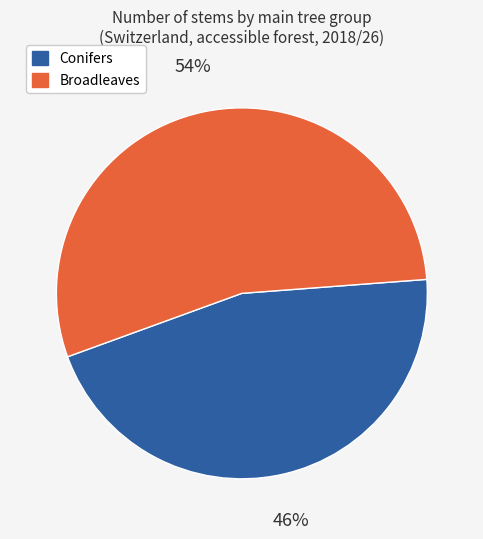

Is there a majority slice in this chart?

Yes